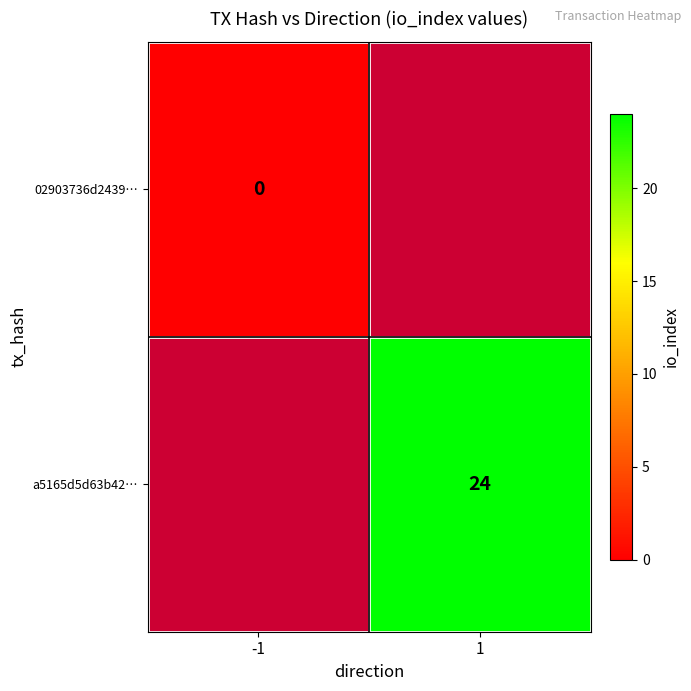

Between -1 and 1, which is larger?

1